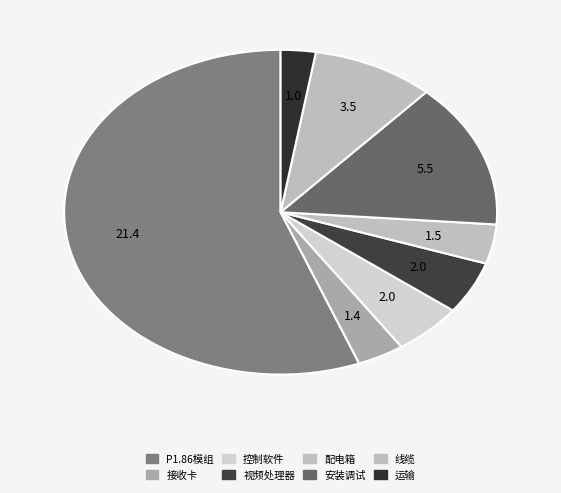

Rank the categories by value from lowest to highest.

包装运输, 接收卡, 20KW配电箱, 控制系统软件, 4网口LED视频处理器, 工程线缆, 工程结构安装调试, P1.86模组LED(高刷)